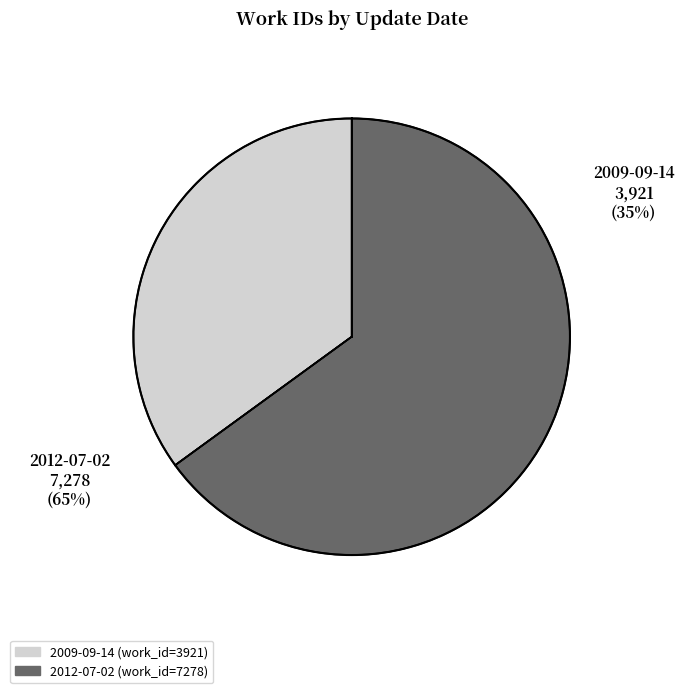

Rank the categories by value from highest to lowest.

2012-07-02, 2009-09-14